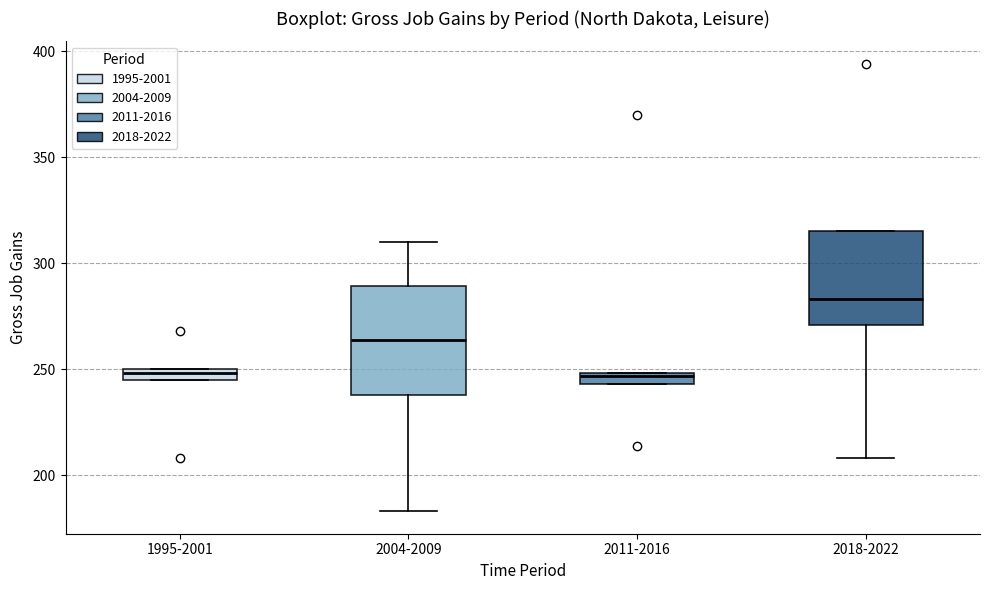

Which box has the highest median line?

2018-2022